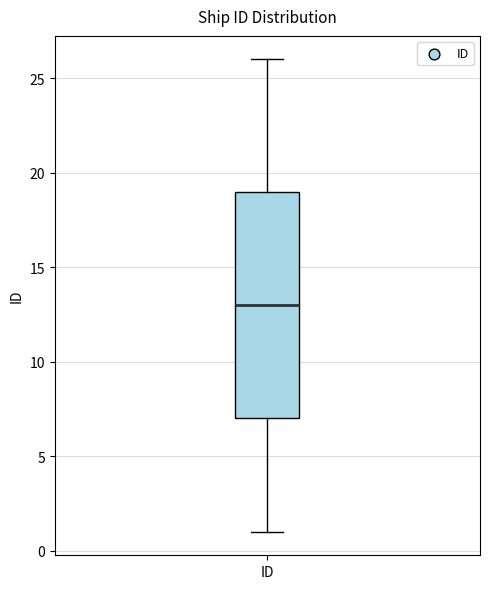

Transcribe this box plot: give where the median line is, the range the box spans, and where the two whiskers end, as read against the y-axis. The values are not printed on the chart, so give them approximately, as read against the axis.

median 13, box 7 to 19, whiskers 1 to 26